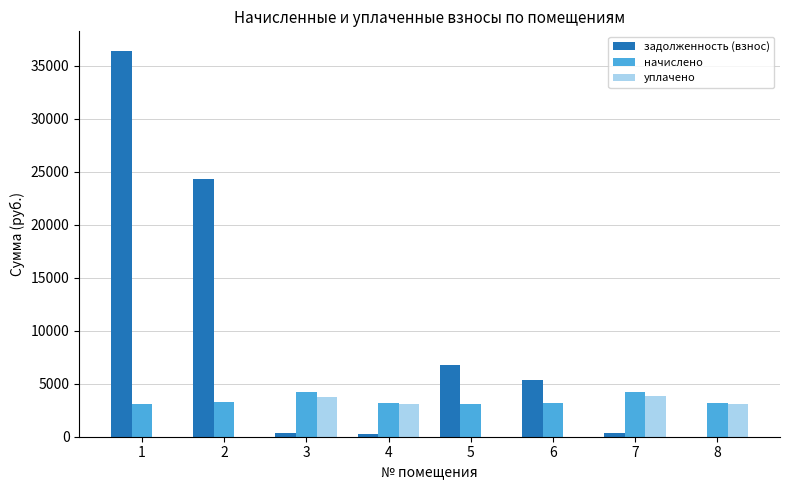

The задолженность (взнос) series shows 15828.4 at 2. True or false?

False